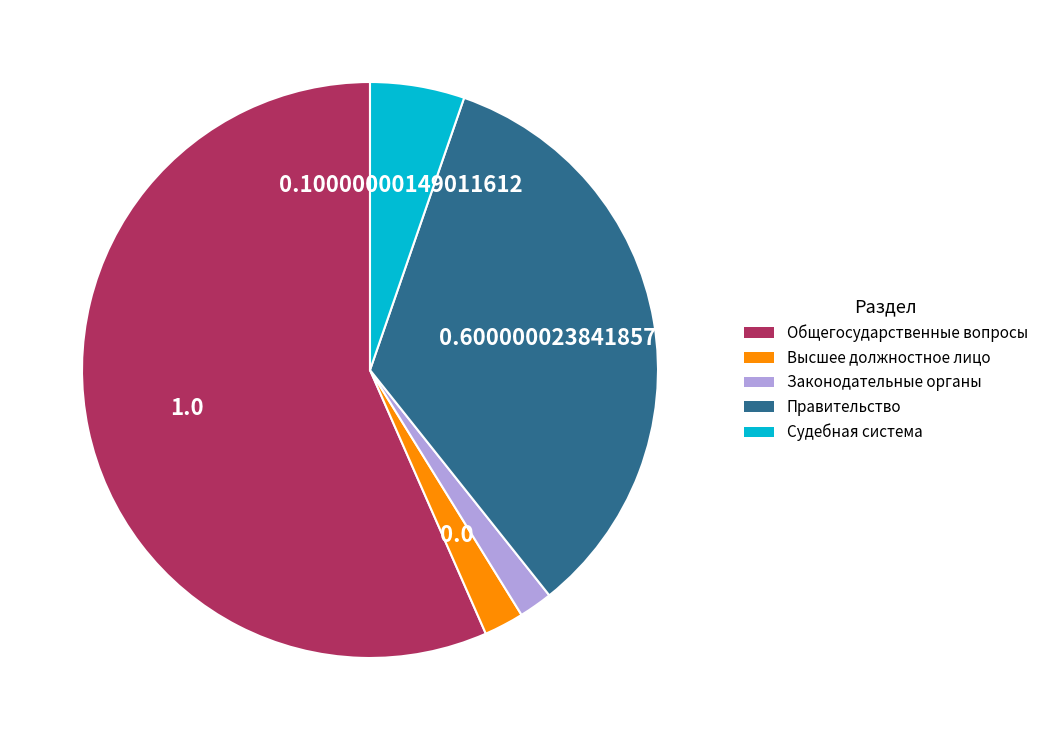

Which category has the biggest portion of the pie?

Общегосударственные вопросы